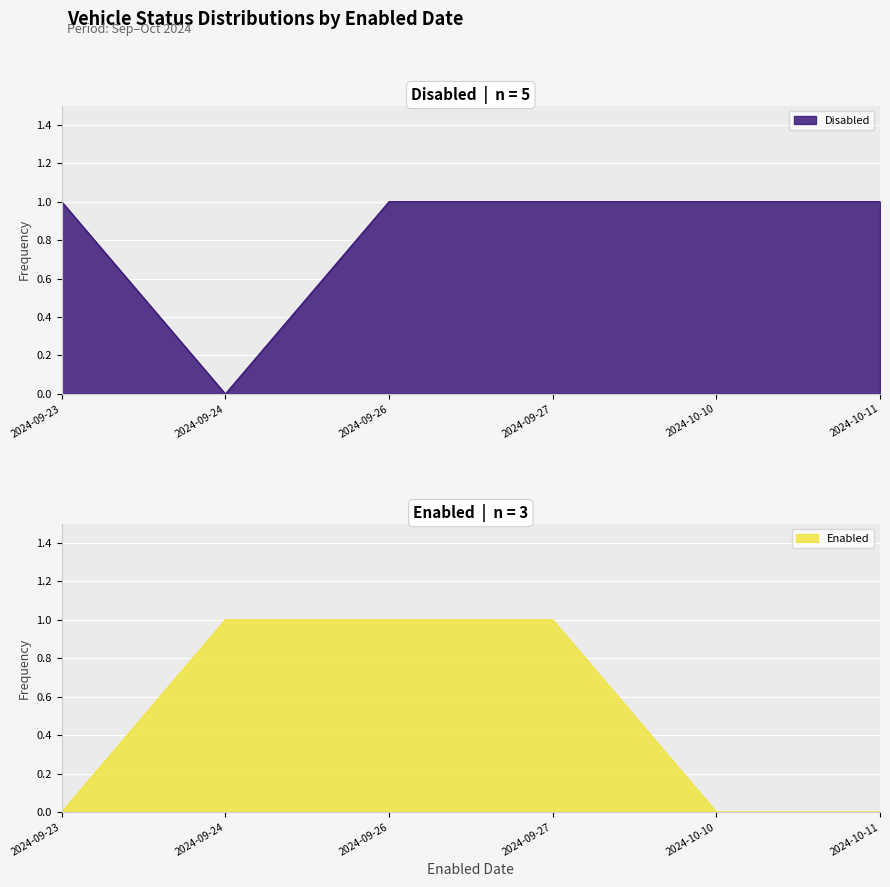

At which label is Disabled closest to 0?

2024-09-24